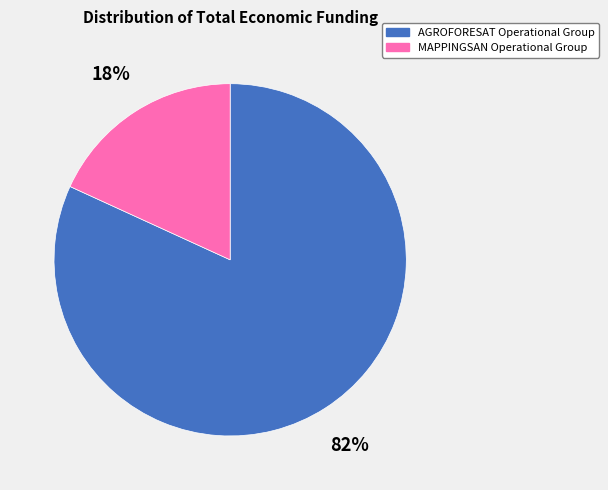

Which has a higher value, MAPPINGSAN Operational Group or AGROFORESAT Operational Group?

AGROFORESAT Operational Group